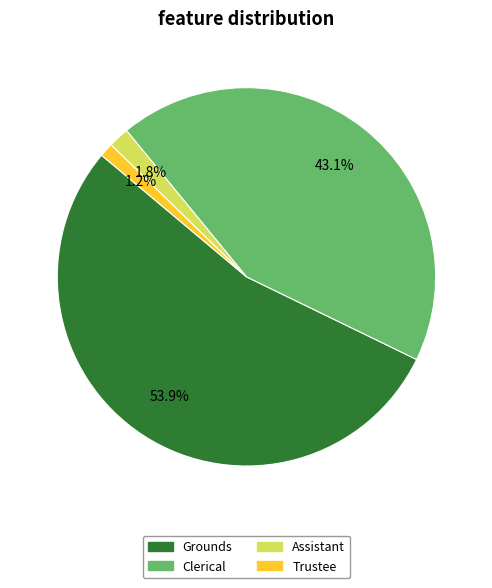

What is the ratio of the value at Assistant to the value at Trustee?

1.5